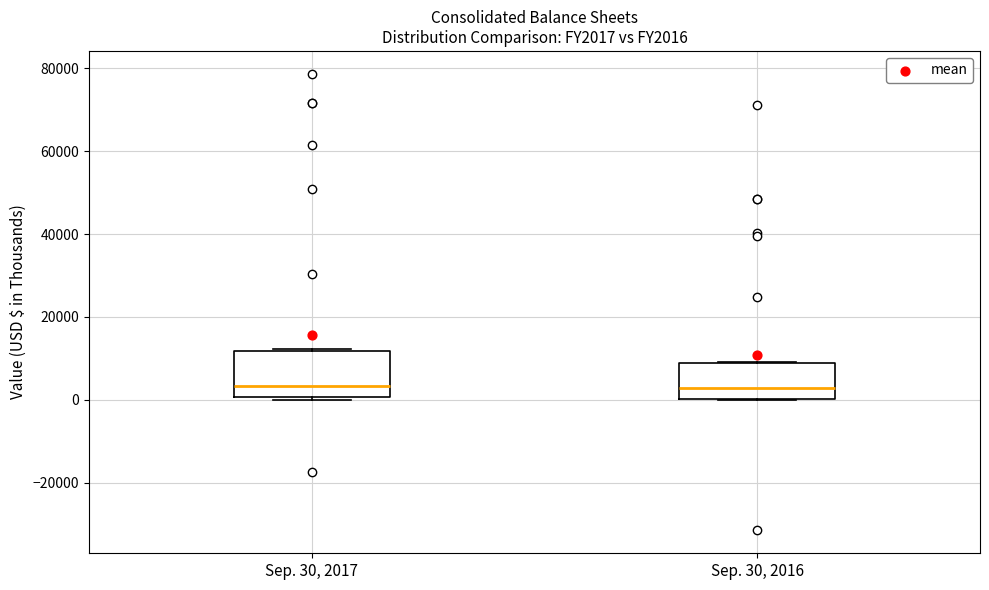

Where is the upper edge of the box for Sep. 30, 2017 on the y-axis? The values are not printed on the chart, so give them approximately, as read against the axis.

12000